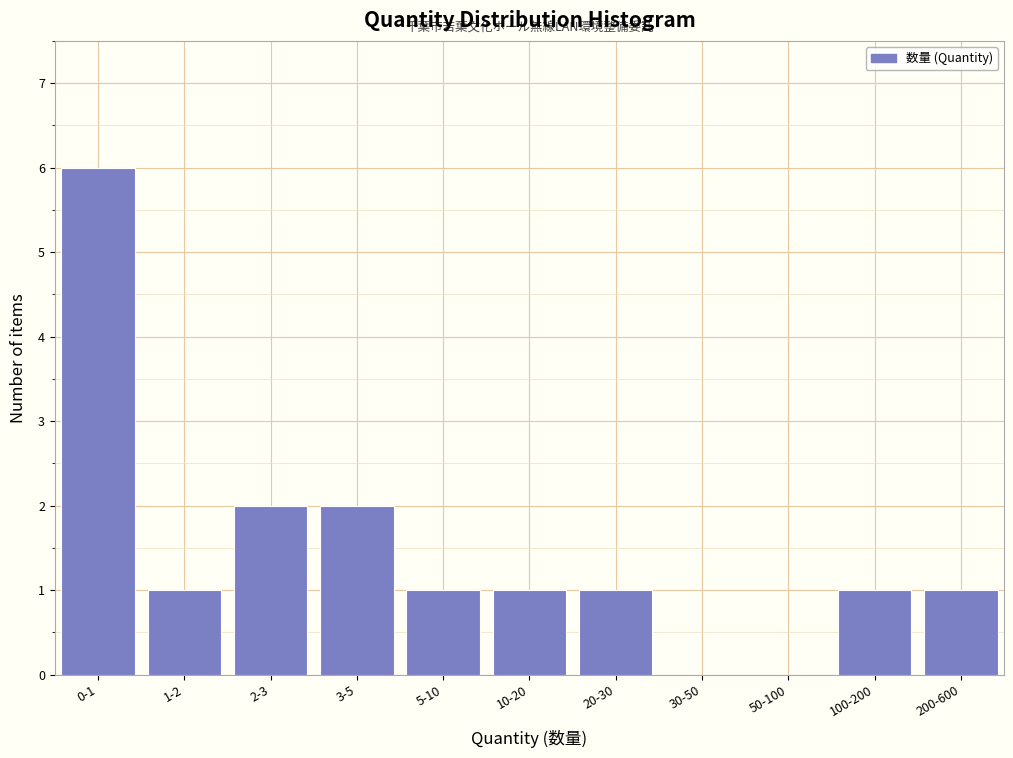

Reading right to left, list all the values displayed in this chart.

200-600=1	100-200=1	50-100=0	30-50=0	20-30=1	10-20=1	5-10=1	3-5=2	2-3=2	1-2=1	0-1=6